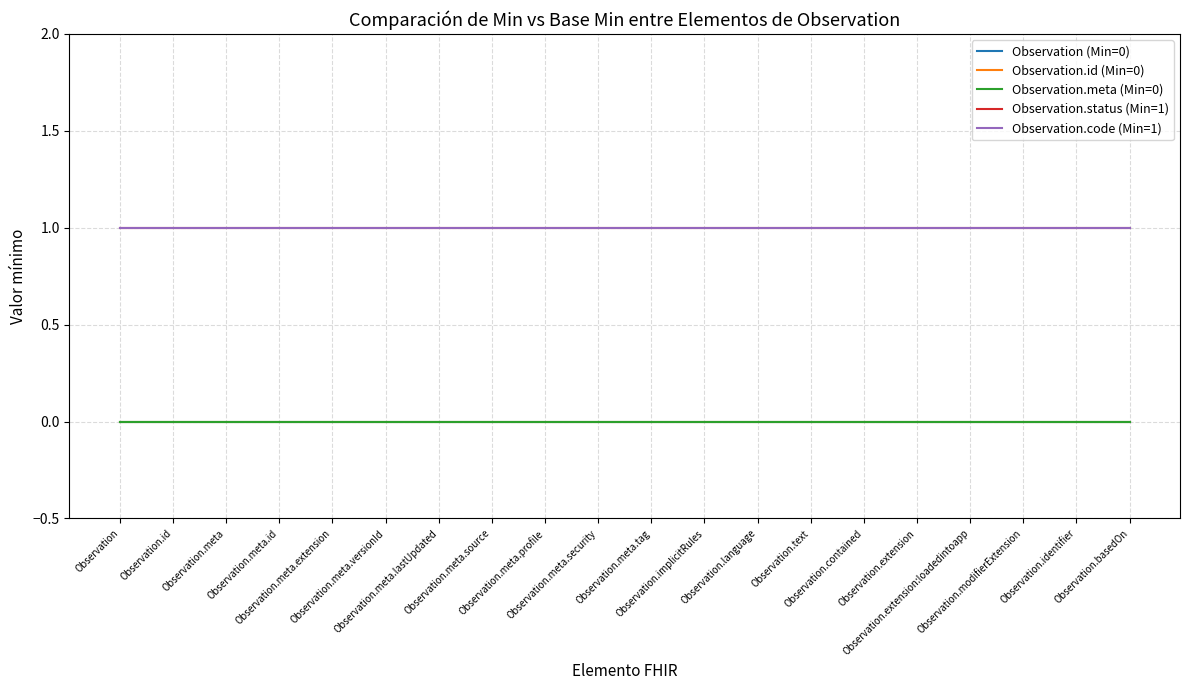

Reading left to right, list all the values displayed in this chart.

Observation (Min=0): Observation=0	Observation.id=0	Observation.meta=0	Observation.meta.id=0	Observation.meta.extension=0	Observation.meta.versionId=0	Observation.meta.lastUpdated=0	Observation.meta.source=0	Observation.meta.profile=0	Observation.meta.security=0	Observation.meta.tag=0	Observation.implicitRules=0	Observation.language=0	Observation.text=0	Observation.contained=0	Observation.extension=0	Observation.extension:loadedintoapp=0	Observation.modifierExtension=0	Observation.identifier=0	Observation.basedOn=0
Observation.id (Min=0): Observation=0	Observation.id=0	Observation.meta=0	Observation.meta.id=0	Observation.meta.extension=0	Observation.meta.versionId=0	Observation.meta.lastUpdated=0	Observation.meta.source=0	Observation.meta.profile=0	Observation.meta.security=0	Observation.meta.tag=0	Observation.implicitRules=0	Observation.language=0	Observation.text=0	Observation.contained=0	Observation.extension=0	Observation.extension:loadedintoapp=0	Observation.modifierExtension=0	Observation.identifier=0	Observation.basedOn=0
Observation.meta (Min=0): Observation=0	Observation.id=0	Observation.meta=0	Observation.meta.id=0	Observation.meta.extension=0	Observation.meta.versionId=0	Observation.meta.lastUpdated=0	Observation.meta.source=0	Observation.meta.profile=0	Observation.meta.security=0	Observation.meta.tag=0	Observation.implicitRules=0	Observation.language=0	Observation.text=0	Observation.contained=0	Observation.extension=0	Observation.extension:loadedintoapp=0	Observation.modifierExtension=0	Observation.identifier=0	Observation.basedOn=0
Observation.status (Min=1): Observation=1	Observation.id=1	Observation.meta=1	Observation.meta.id=1	Observation.meta.extension=1	Observation.meta.versionId=1	Observation.meta.lastUpdated=1	Observation.meta.source=1	Observation.meta.profile=1	Observation.meta.security=1	Observation.meta.tag=1	Observation.implicitRules=1	Observation.language=1	Observation.text=1	Observation.contained=1	Observation.extension=1	Observation.extension:loadedintoapp=1	Observation.modifierExtension=1	Observation.identifier=1	Observation.basedOn=1
Observation.code (Min=1): Observation=1	Observation.id=1	Observation.meta=1	Observation.meta.id=1	Observation.meta.extension=1	Observation.meta.versionId=1	Observation.meta.lastUpdated=1	Observation.meta.source=1	Observation.meta.profile=1	Observation.meta.security=1	Observation.meta.tag=1	Observation.implicitRules=1	Observation.language=1	Observation.text=1	Observation.contained=1	Observation.extension=1	Observation.extension:loadedintoapp=1	Observation.modifierExtension=1	Observation.identifier=1	Observation.basedOn=1